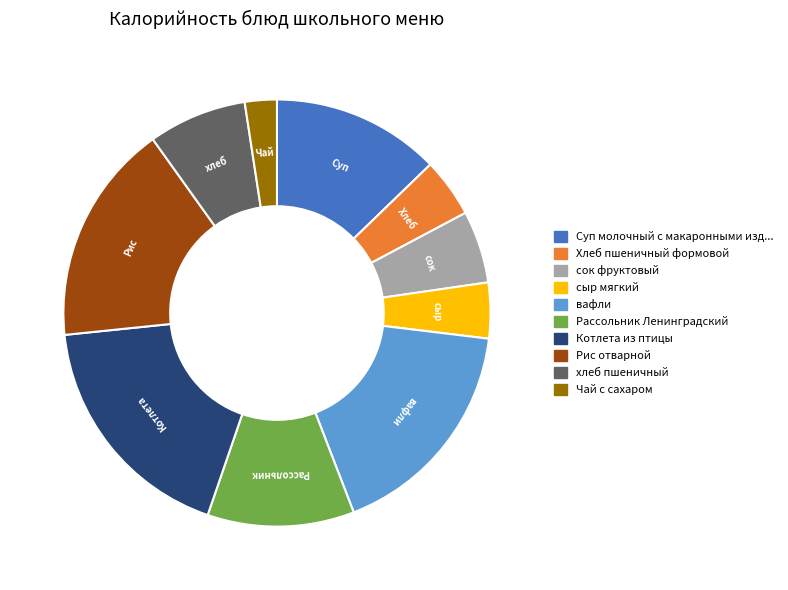

Does any single category account for the majority?

No